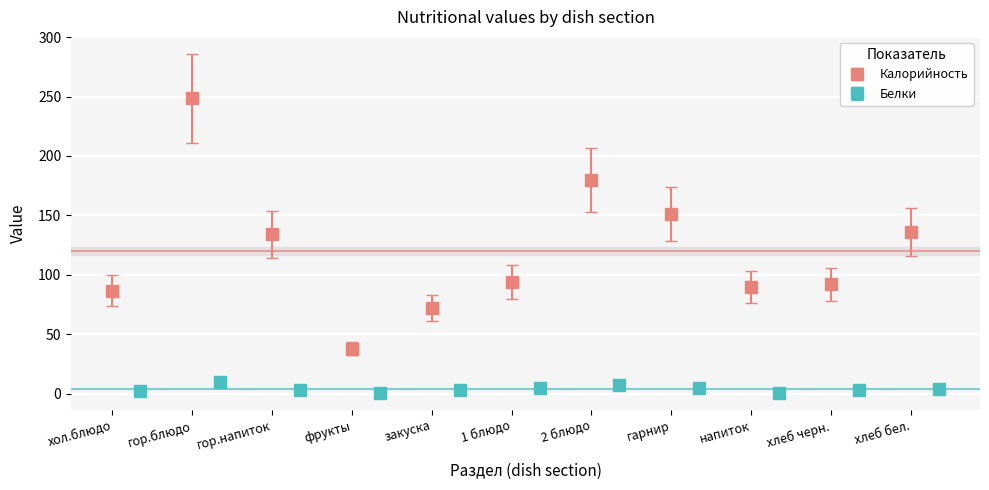

What is the label of the 11th bar from the right?

хол.блюдо